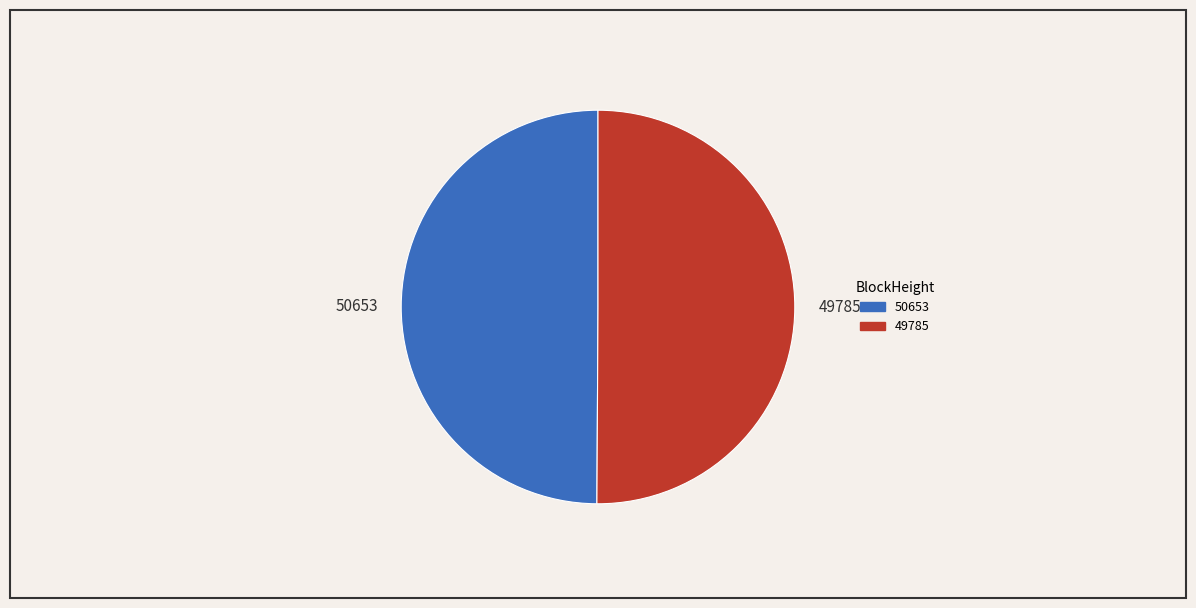

What is the ratio of the value at 49785 to the value at 50653?

1.0